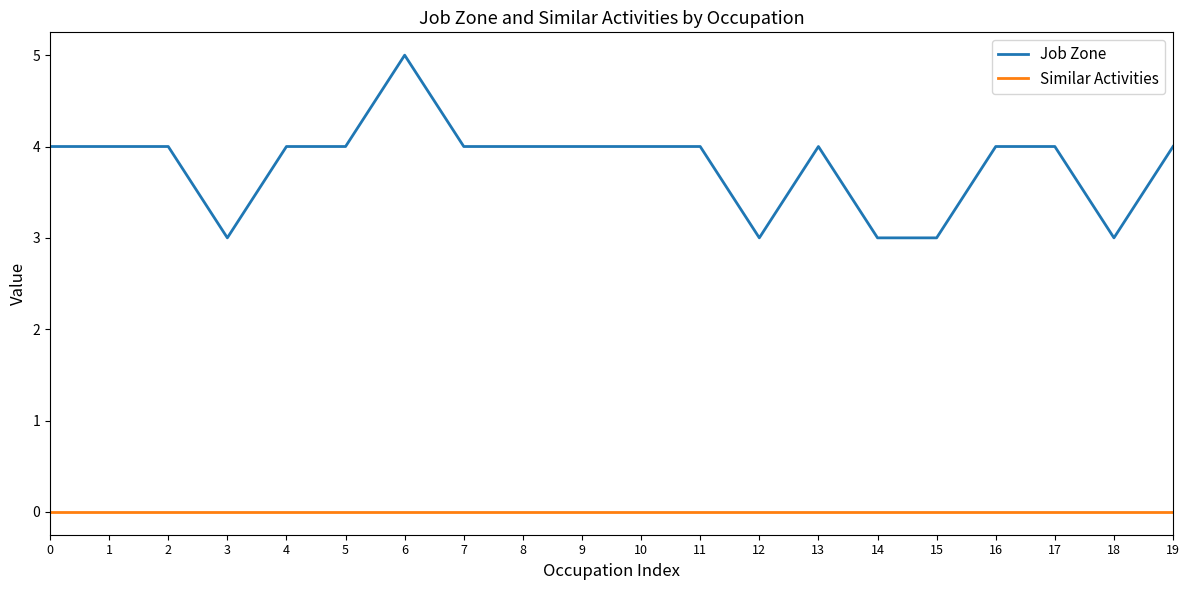

Is this an area chart (filled region under the line)?

No